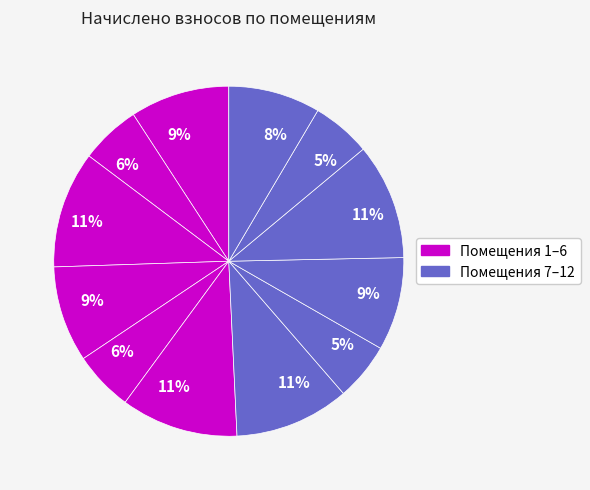

Count the number of slices in the pie.

12